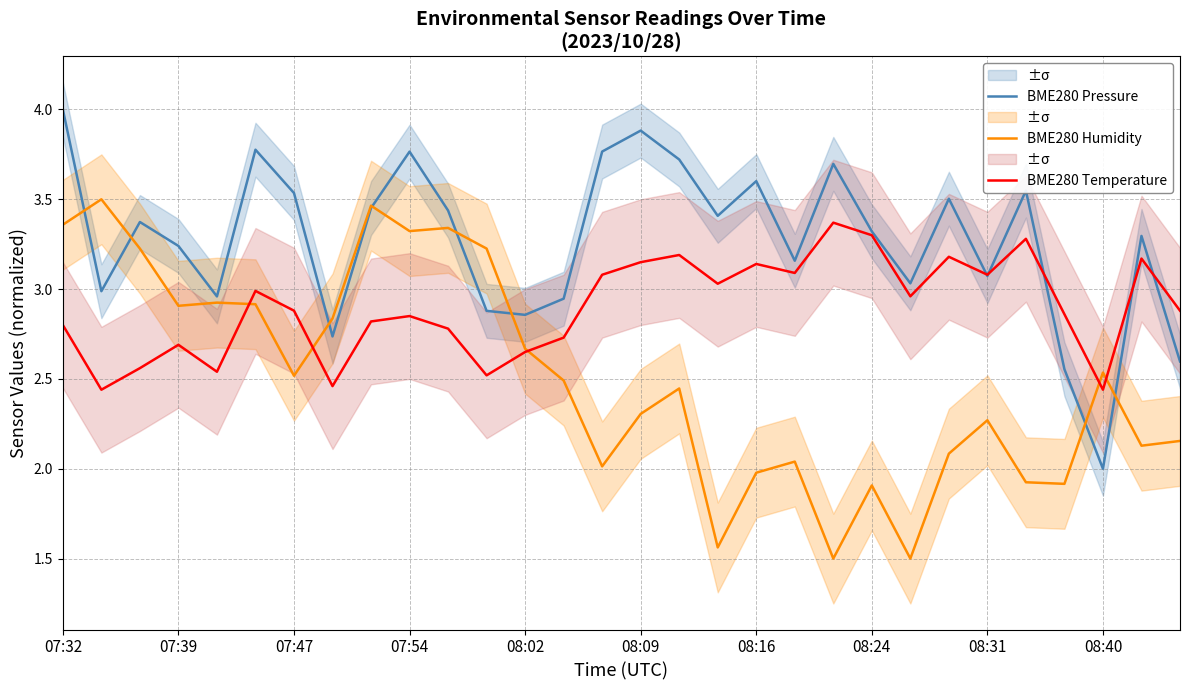

The BME280 Temperature series shows 2.7 at 07:39. True or false?

True